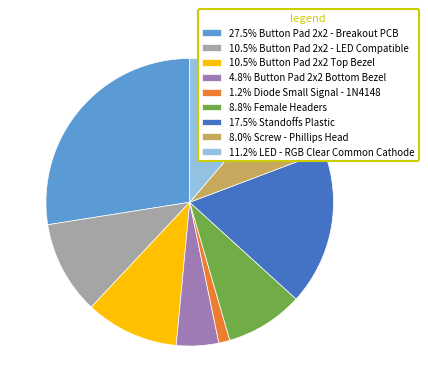

What is the ratio of the value at 10.5% Button Pad 2x2 - LED Compatible to the value at 17.5% Standoffs Plastic?

0.6